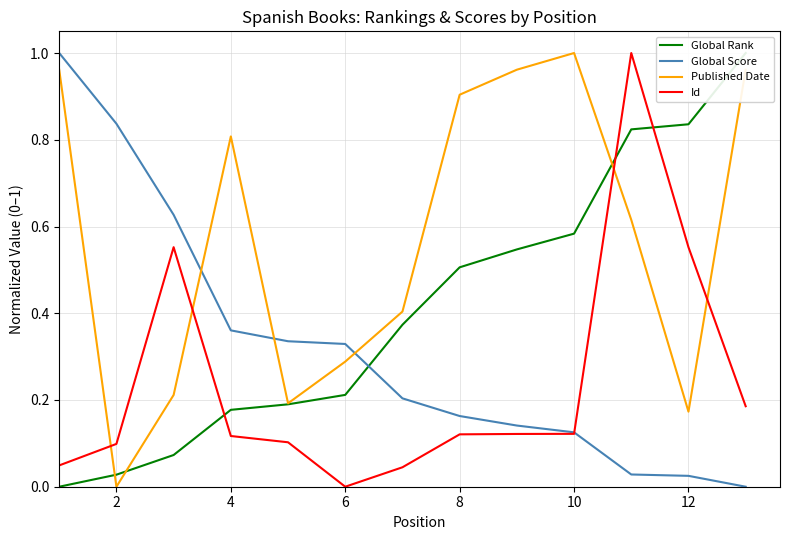

What is the difference between the highest and lowest values at 10?

0.3